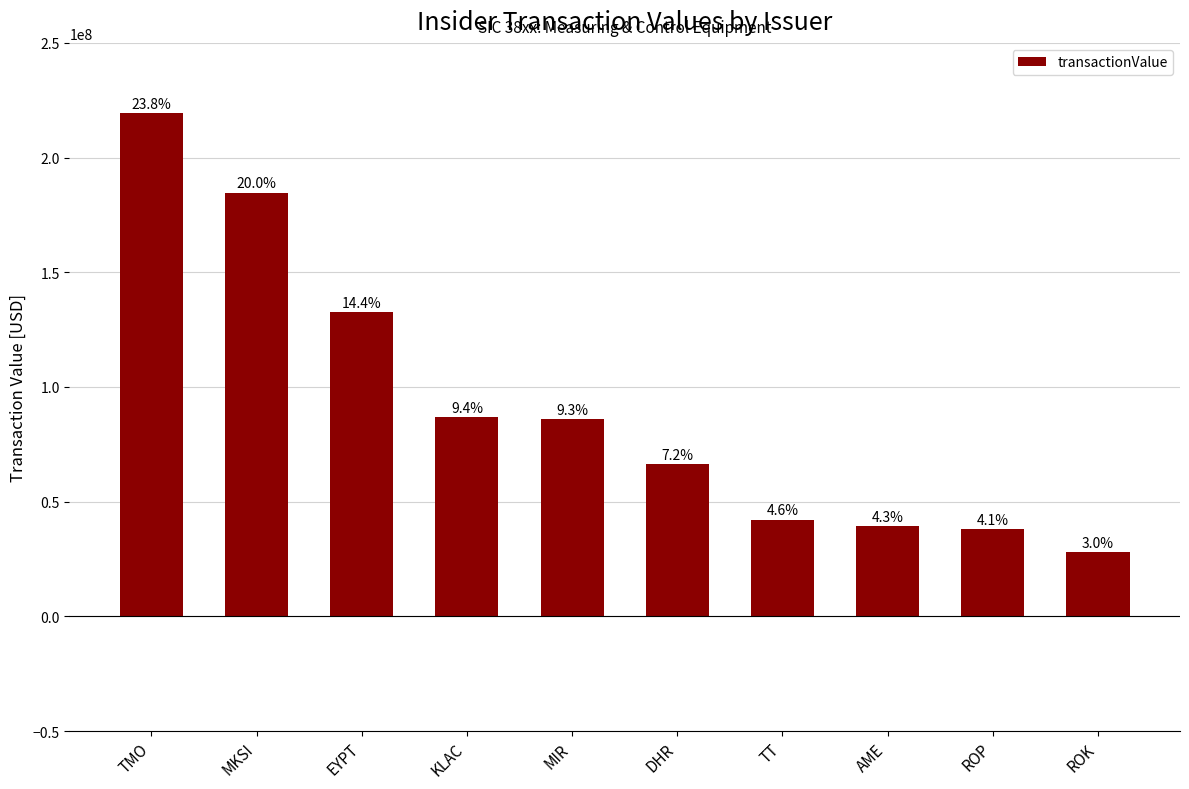

Are the bars horizontal?

No